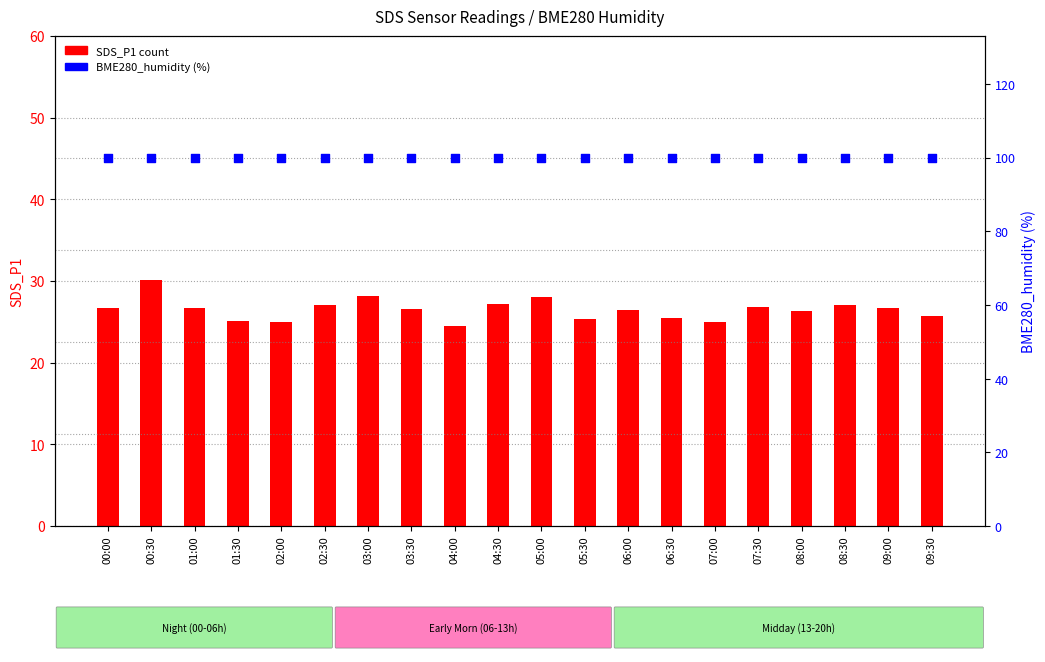

Which series contains the lowest Y value?

SDS_P1